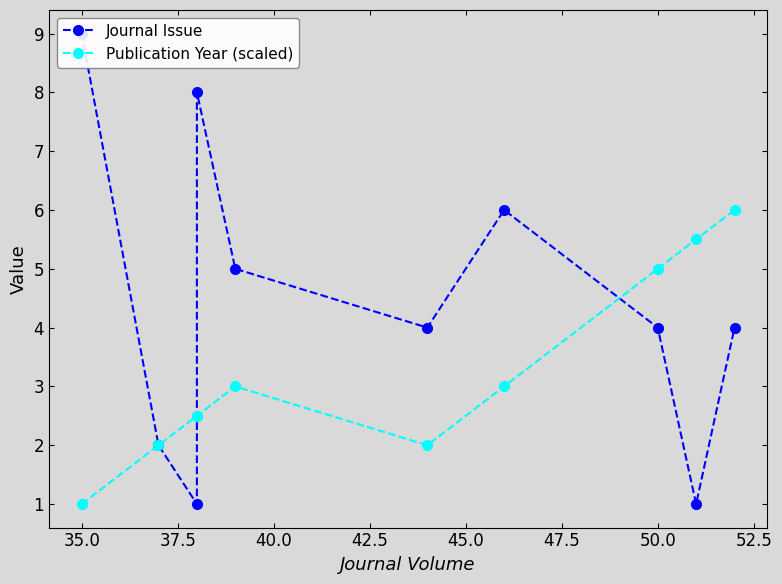

What is the smallest value displayed?

1.0